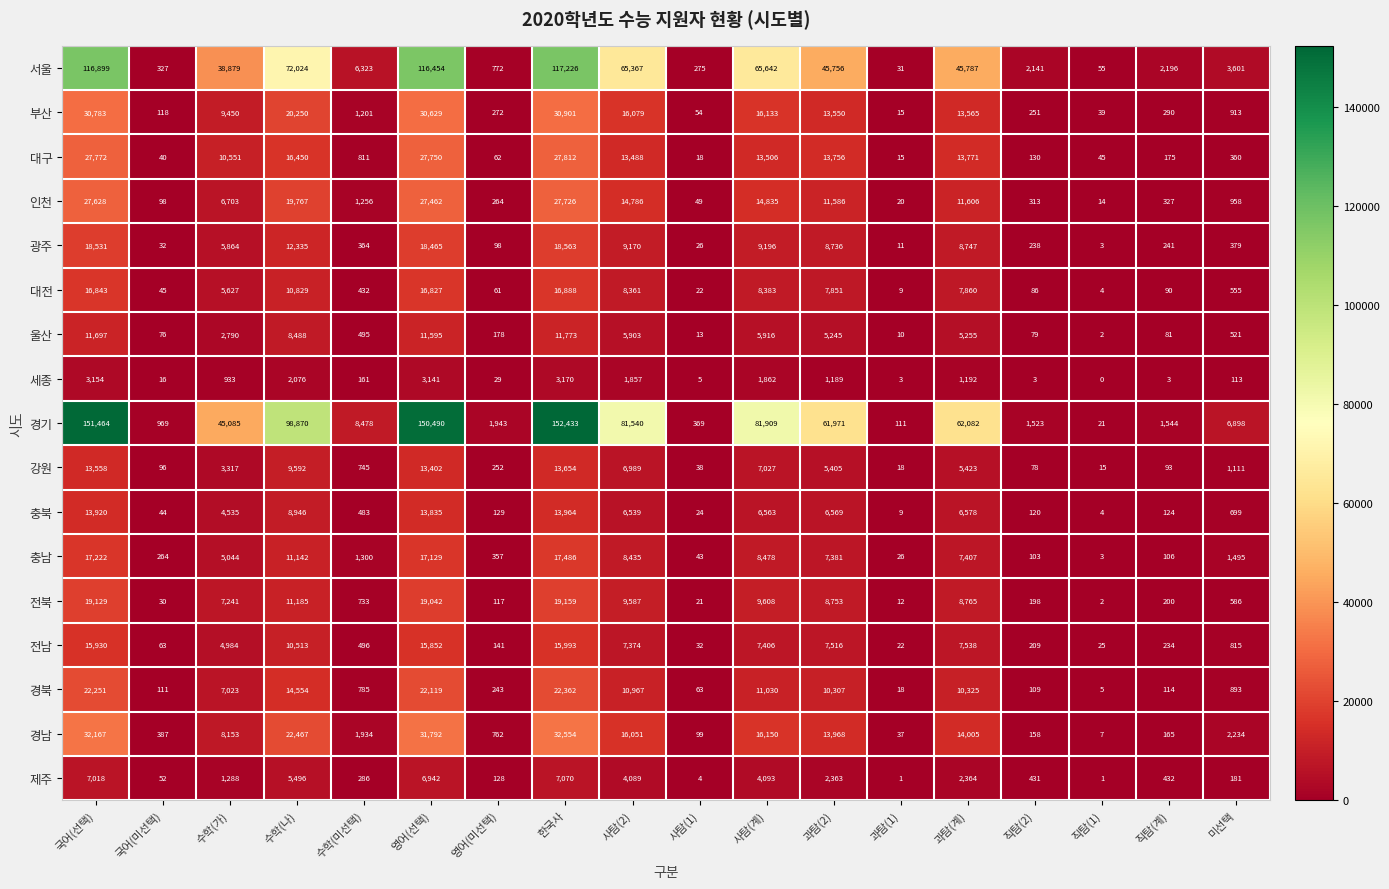

How many distinct data groups are displayed?

17